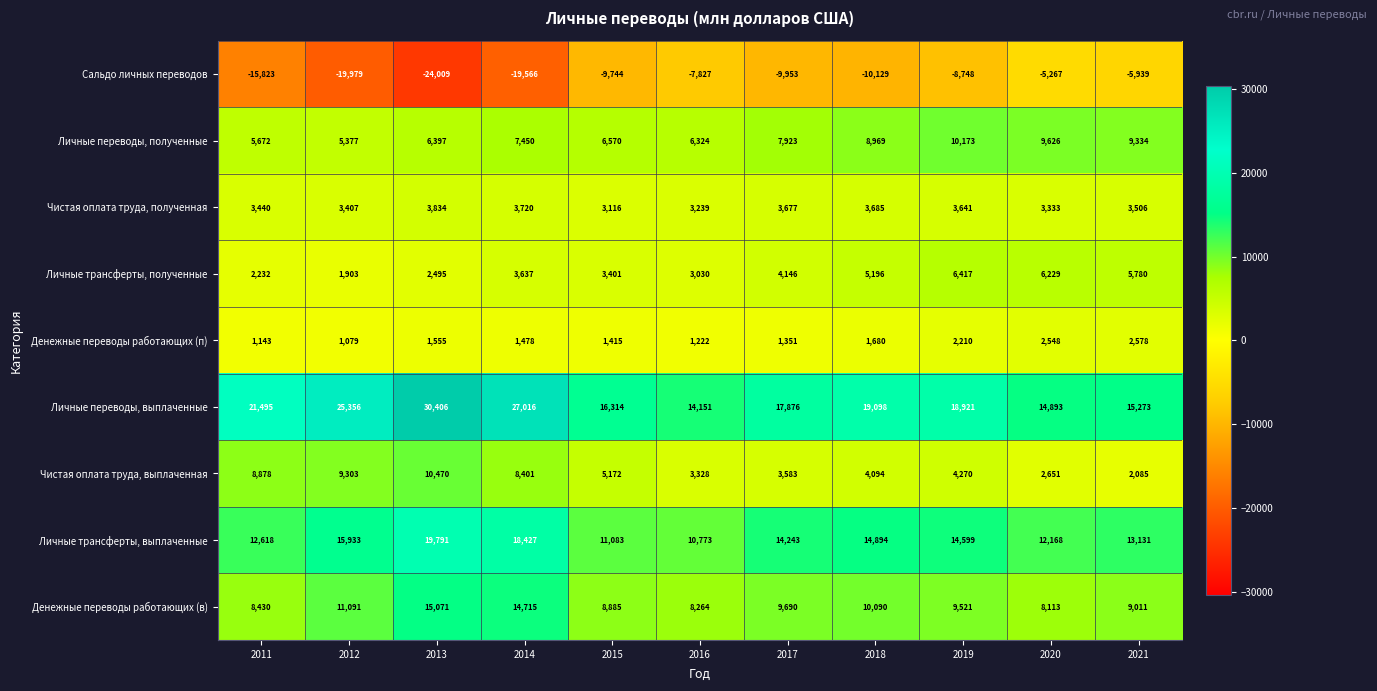

List the series in order of their peak value, highest first.

Личные переводы, выплаченные, Личные трансферты, выплаченные, Денежные переводы работающих (в), Чистая оплата труда, выплаченная, Личные переводы, полученные, Личные трансферты, полученные, Чистая оплата труда, полученная, Денежные переводы работающих (п), Сальдо личных переводов